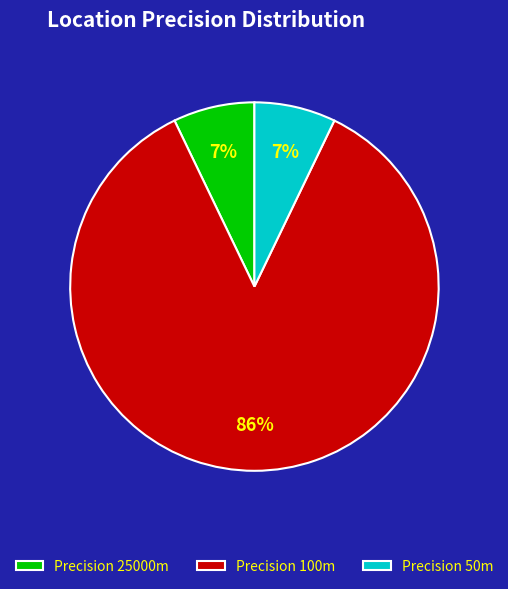

The Precision 100m slice represents 86% of the pie. True or false?

True